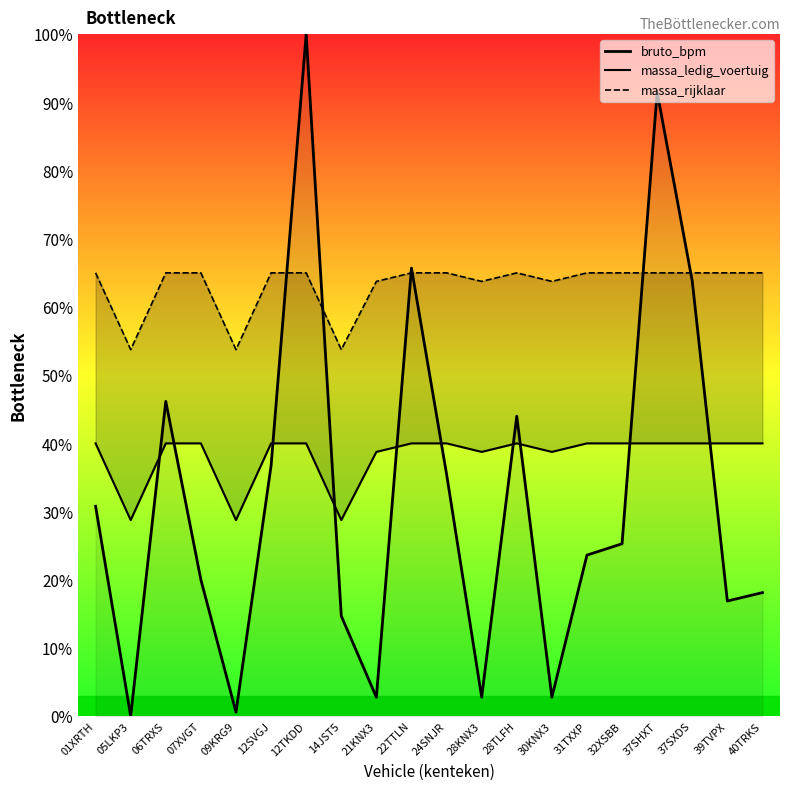

What is the maximum value for massa_rijklaar?

65.0